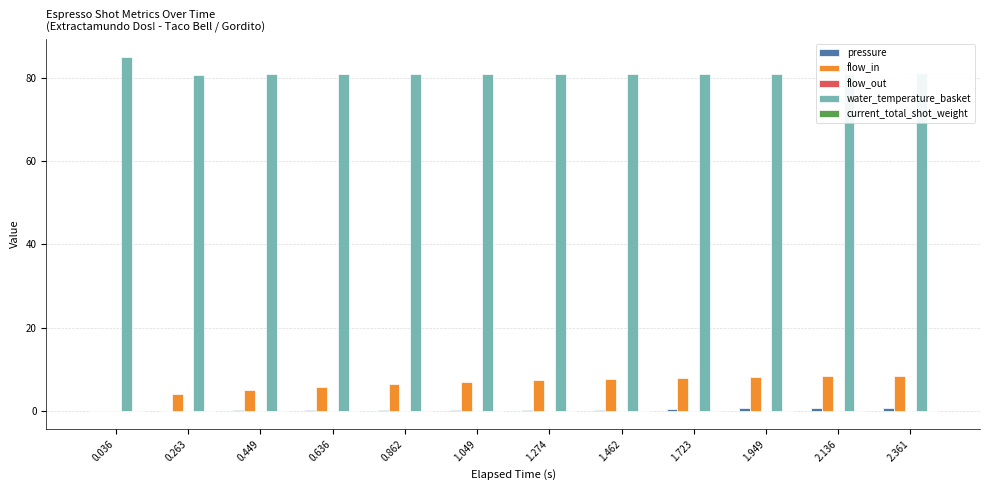

Which series has the largest range (max minus min)?

flow_in